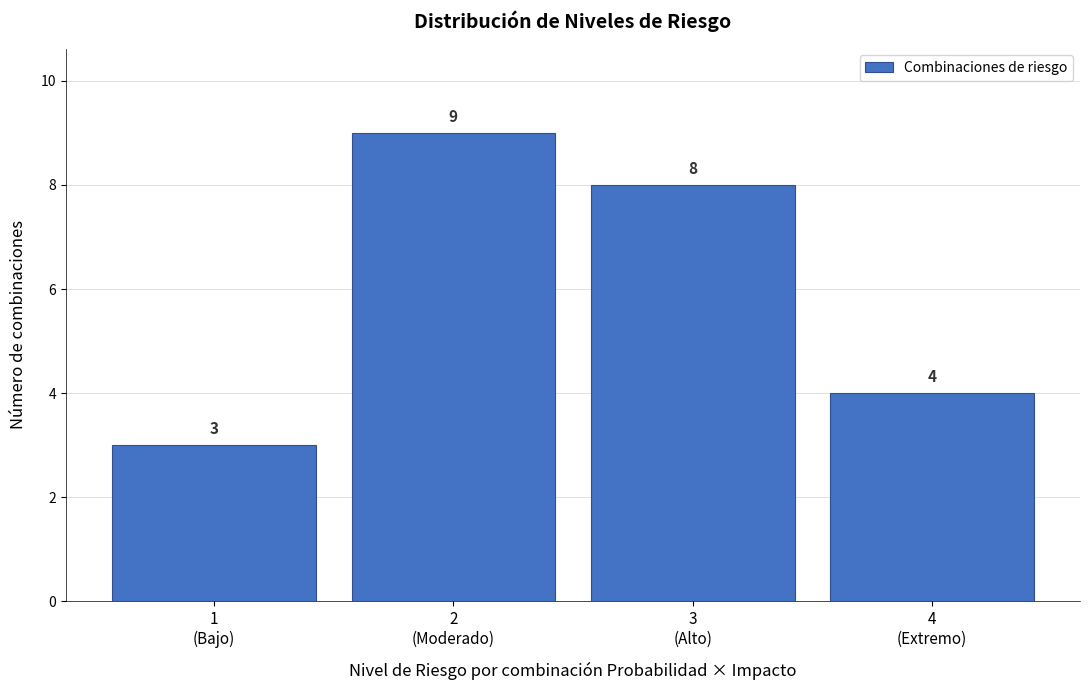

Reading left to right, extract all data points from this chart.

3	9	8	4